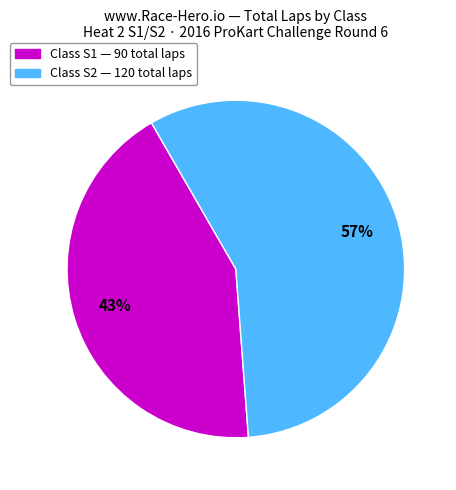

To the nearest percent, what is the difference between the largest and smallest slice percentages?

14%